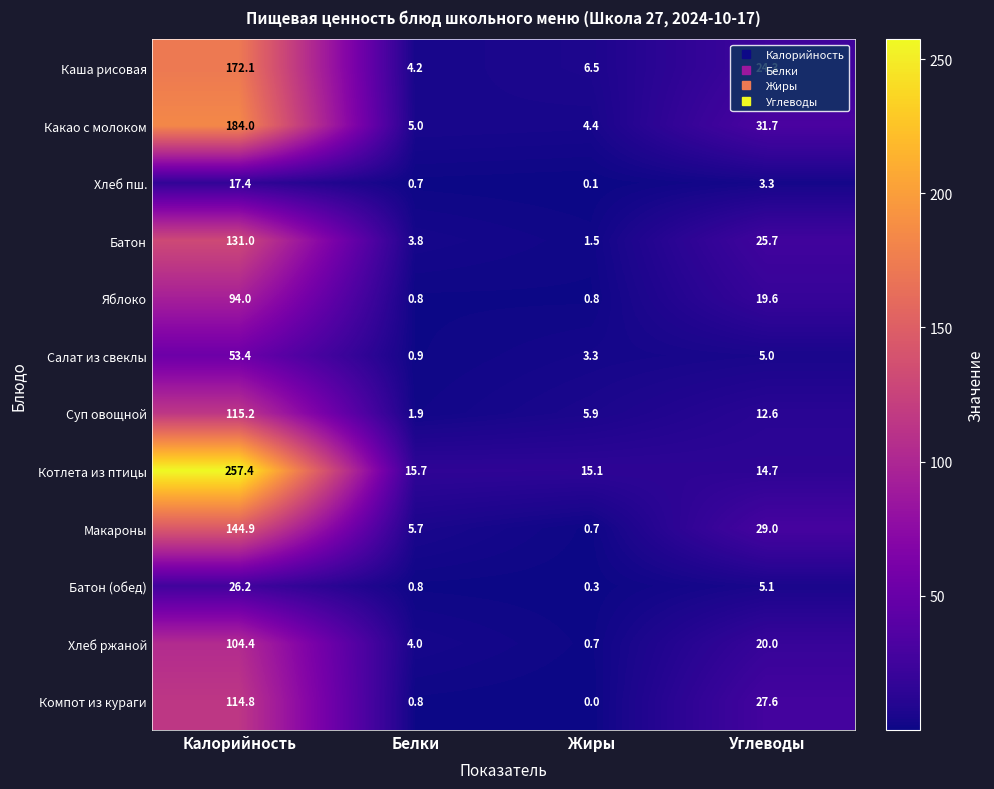

Is it true that Суп овощной equals 115.2 at Калорийность?

True